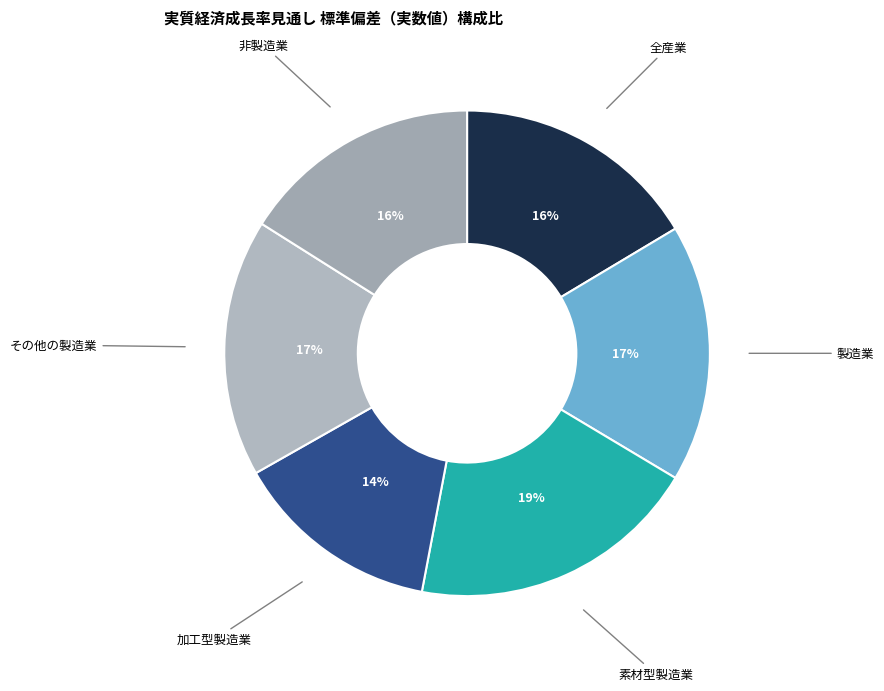

How many slices are in this pie chart?

6